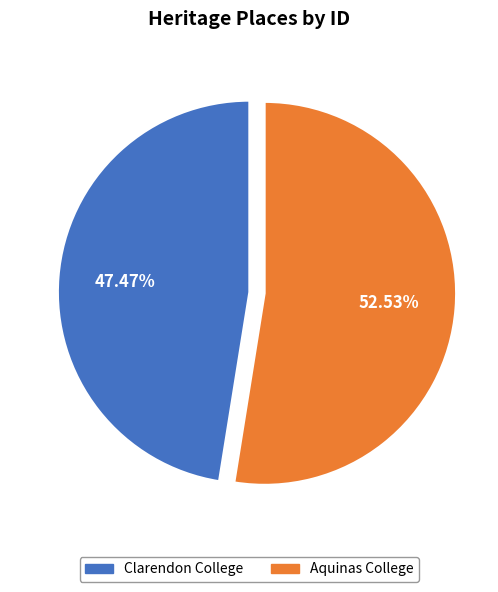

Which category has the biggest portion of the pie?

Aquinas College